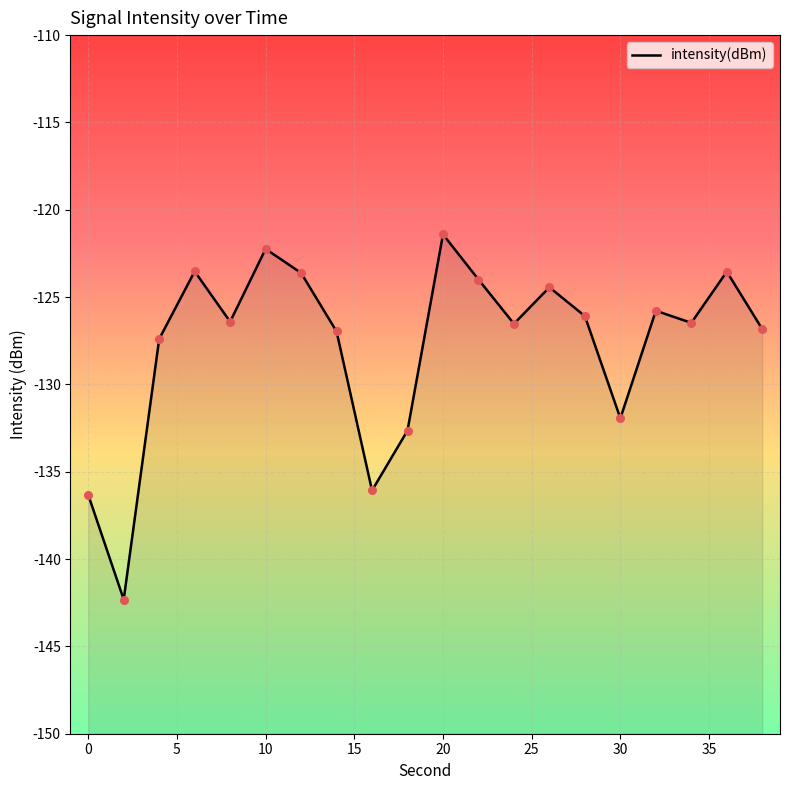

What is the change in value from 28 to 36?

+2.5